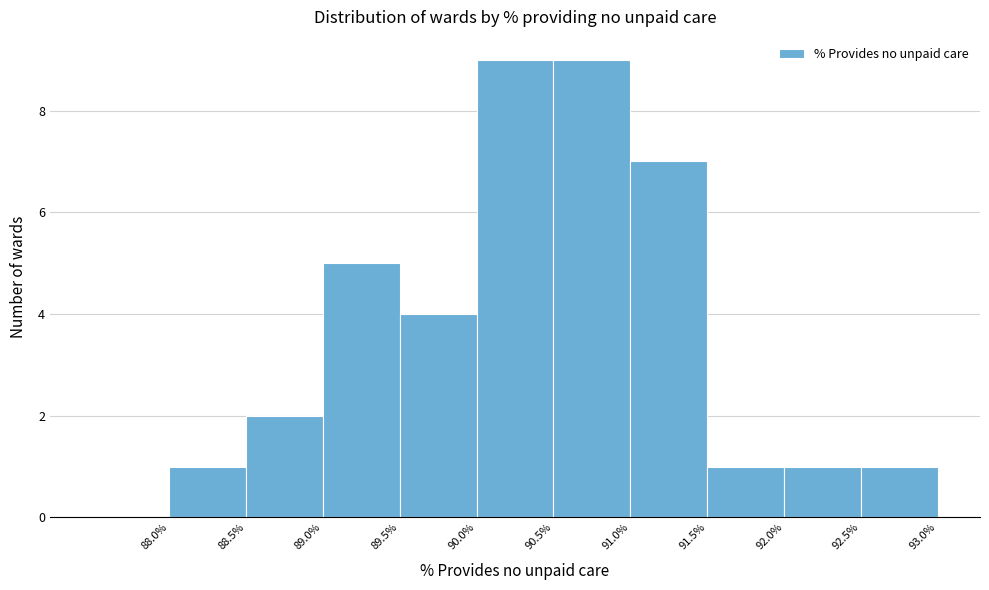

Reading left to right, list every bar in this chart as the range it spans on the x-axis followed by its height. The values are not printed on the chart, so give them approximately, as read against the axis.

87.5 to 88.0: 0
88.0 to 88.5: 1
88.5 to 89.0: 2
89.0 to 89.5: 5
89.5 to 90.0: 4
90.0 to 90.5: 9
90.5 to 91.0: 9
91.0 to 91.5: 7
91.5 to 92.0: 1
92.0 to 92.5: 1
92.5 to 93.0: 1